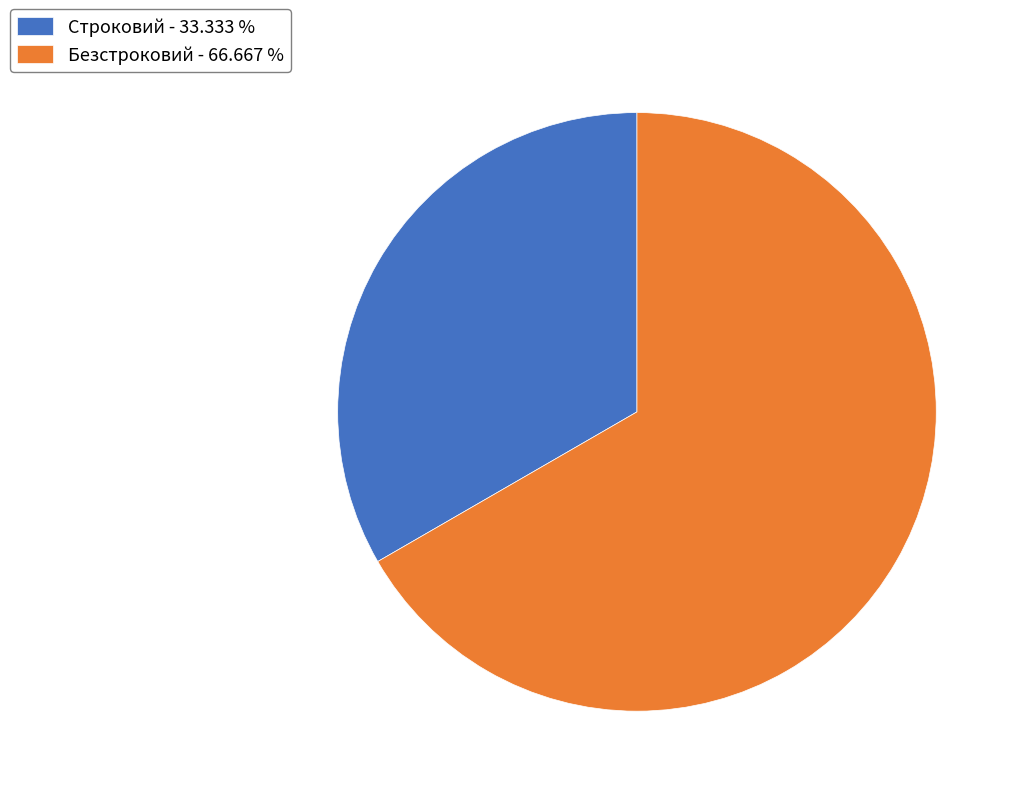

Between Безстроковий and Строковий, which is larger?

Безстроковий